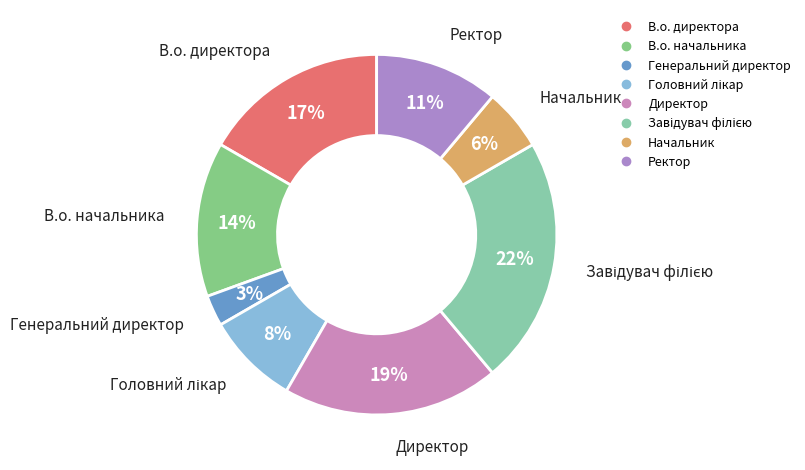

How many slices are in this pie chart?

8